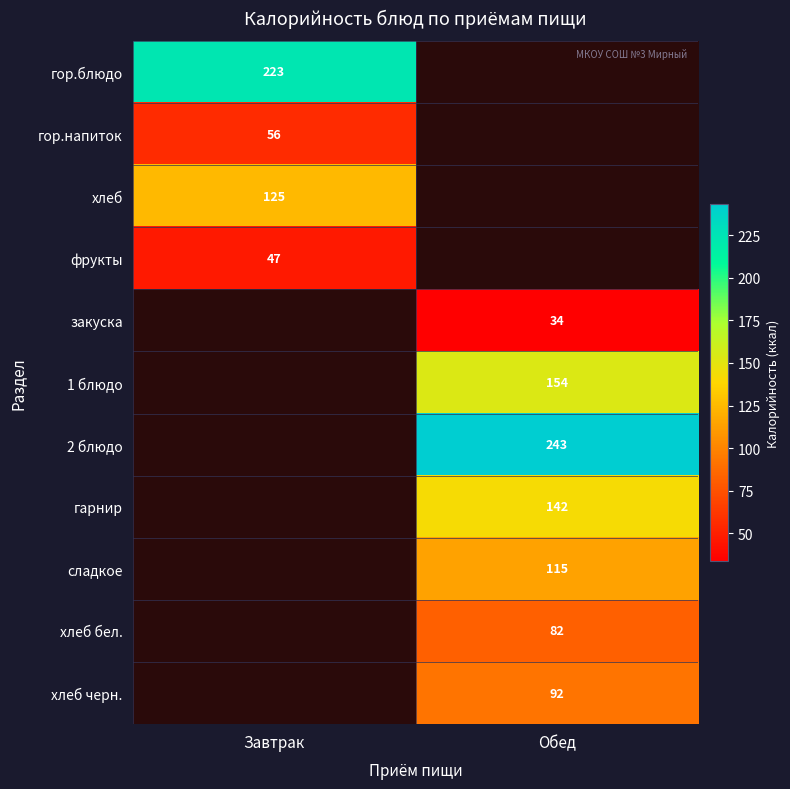

Is it true that сладкое equals 192 at Обед?

False